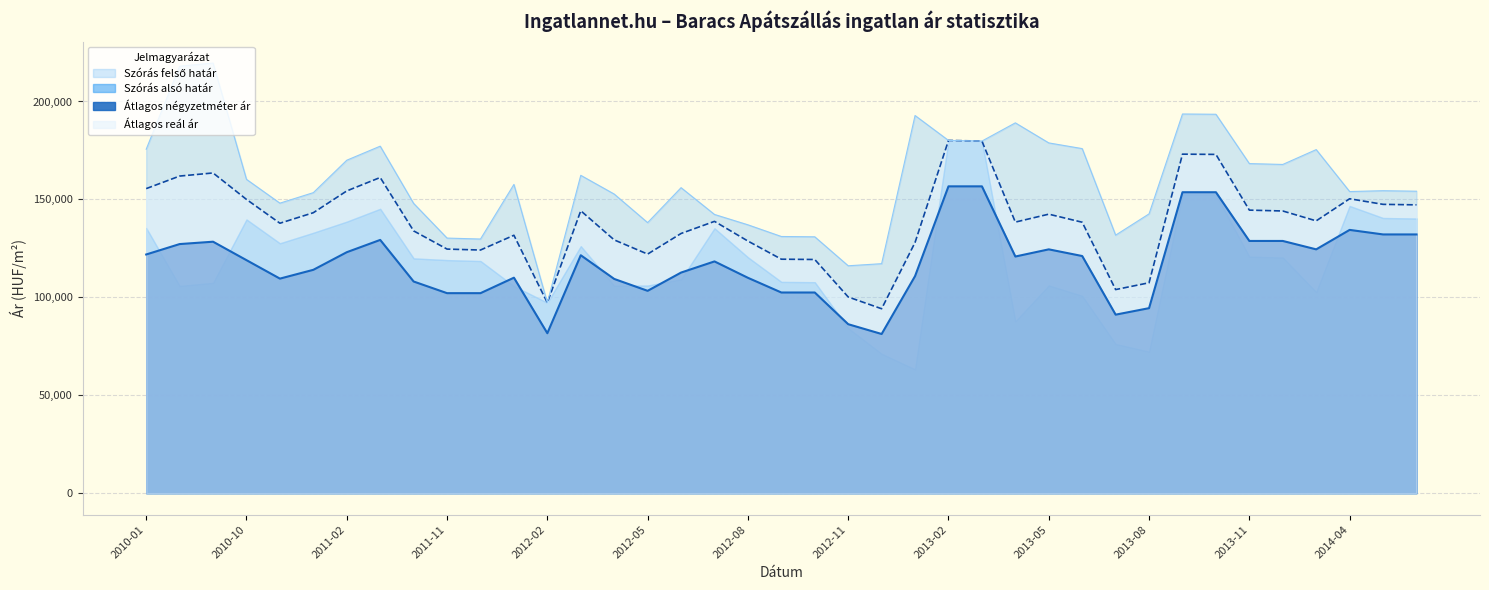

True or false: Átlagos négyzetméter ár and Átlagos reál ár intersect in this chart.

False